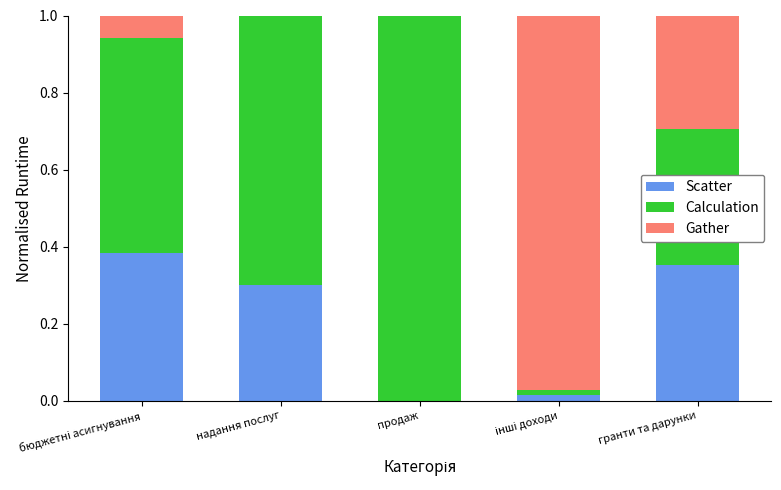

What is the sum of all Scatter values?

1.1